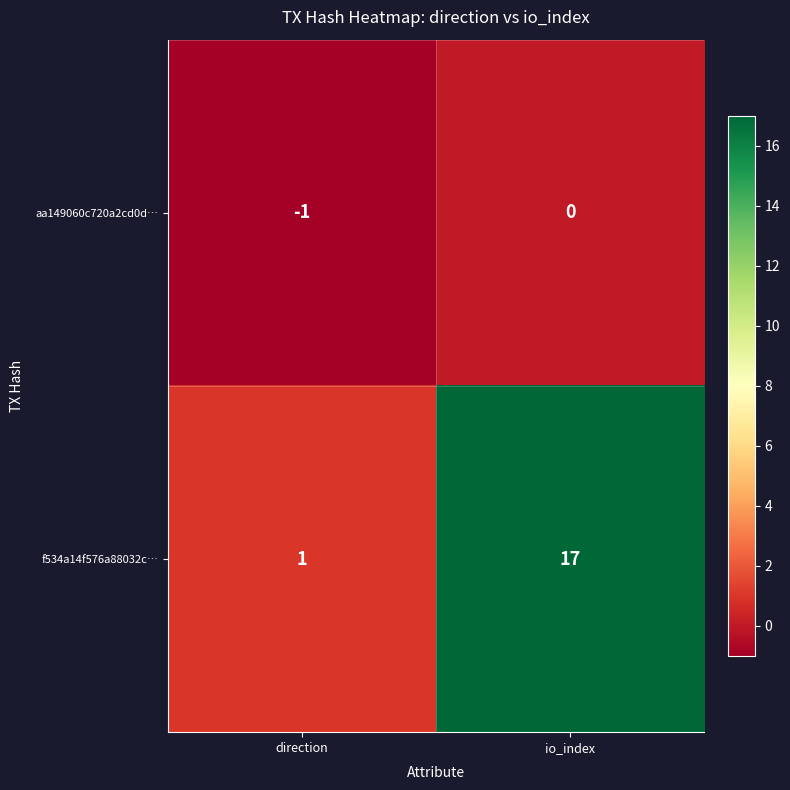

Rank the series at direction from highest to lowest value.

f534a14f576a88032c…, aa149060c720a2cd0d…